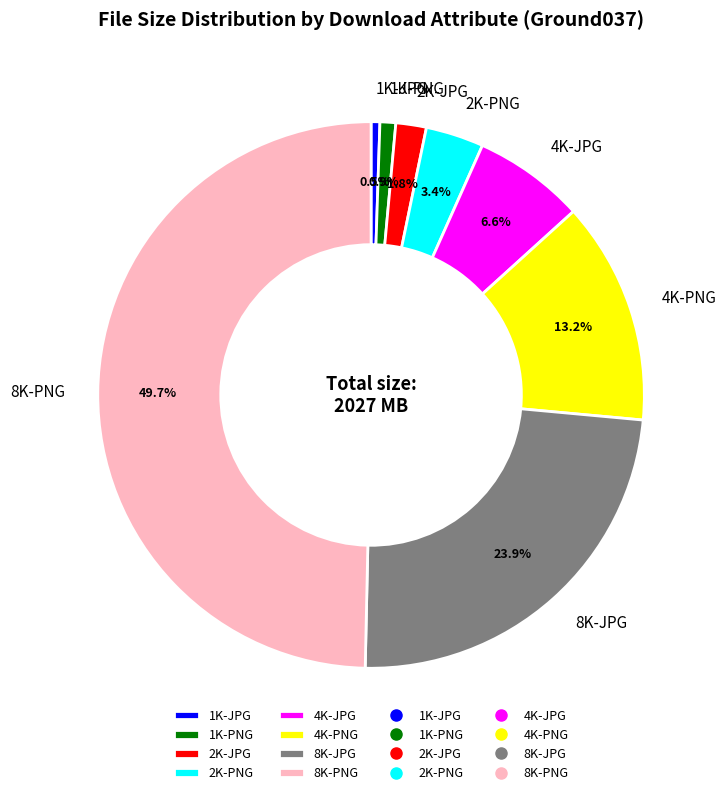

Count the number of slices in the pie.

8